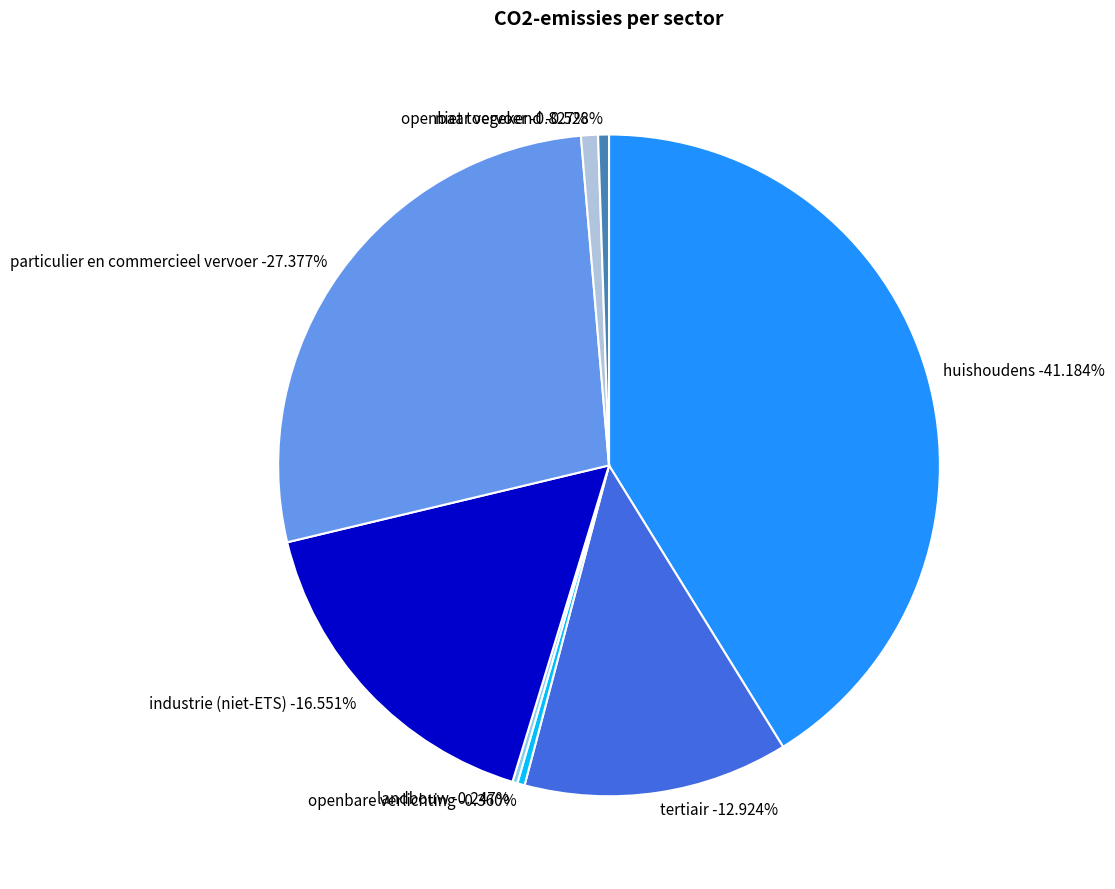

Between huishoudens and openbare verlichting, which is larger?

huishoudens